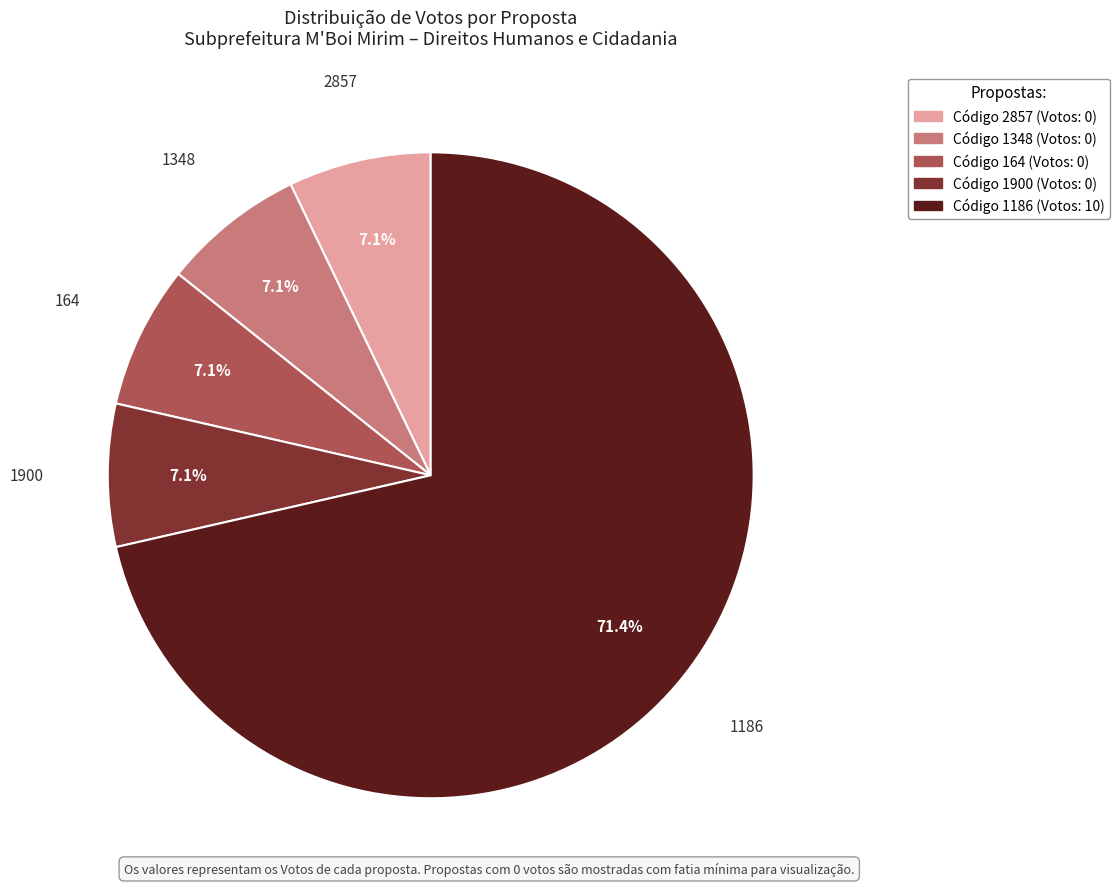

Does any single category account for the majority?

Yes